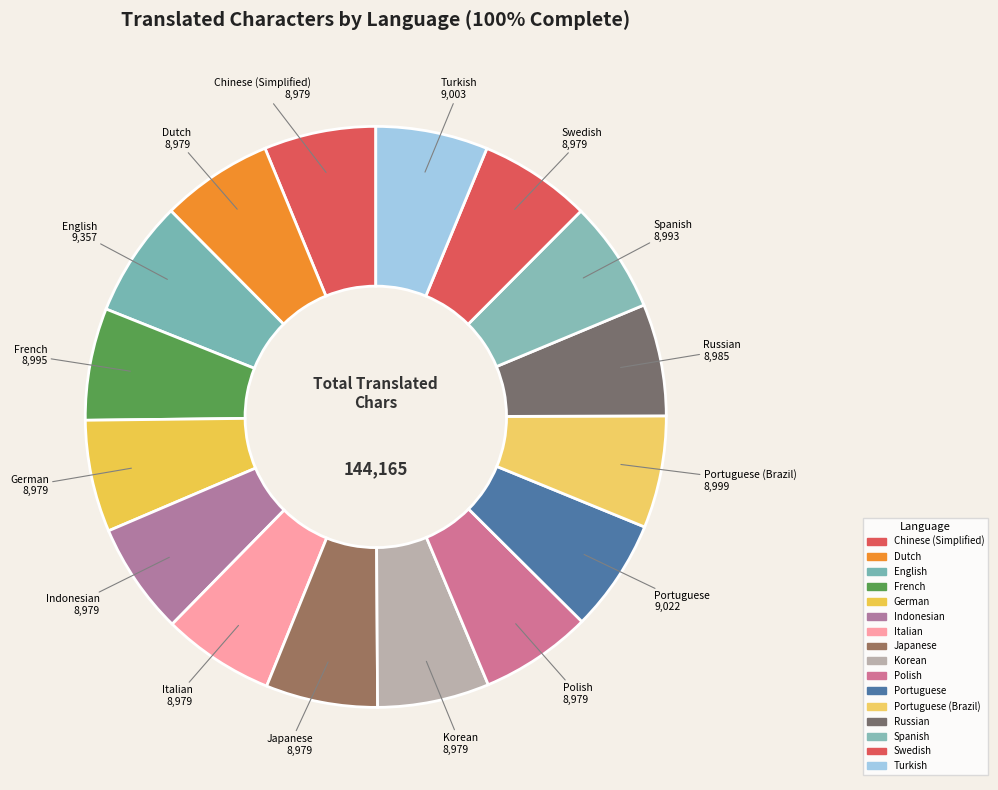

Combined, do Italian and Dutch account for over 50%?

No